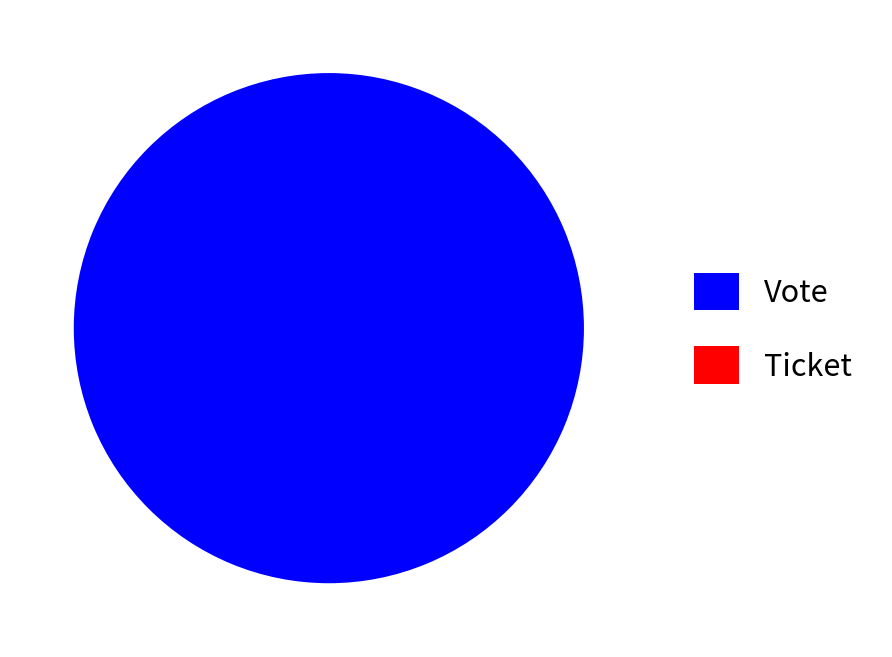

Which category has the smallest portion of the pie?

Ticket